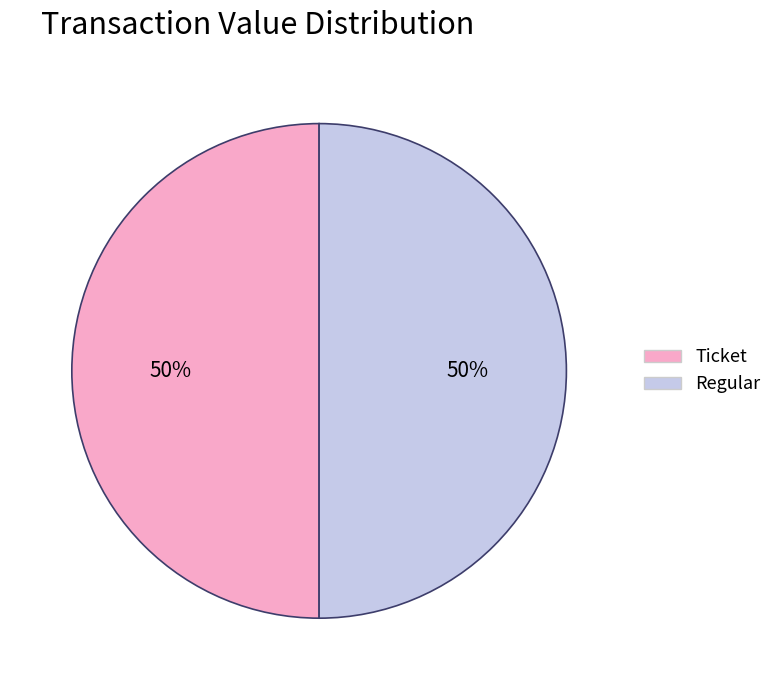

To the nearest percent, what is the average slice percentage?

50%